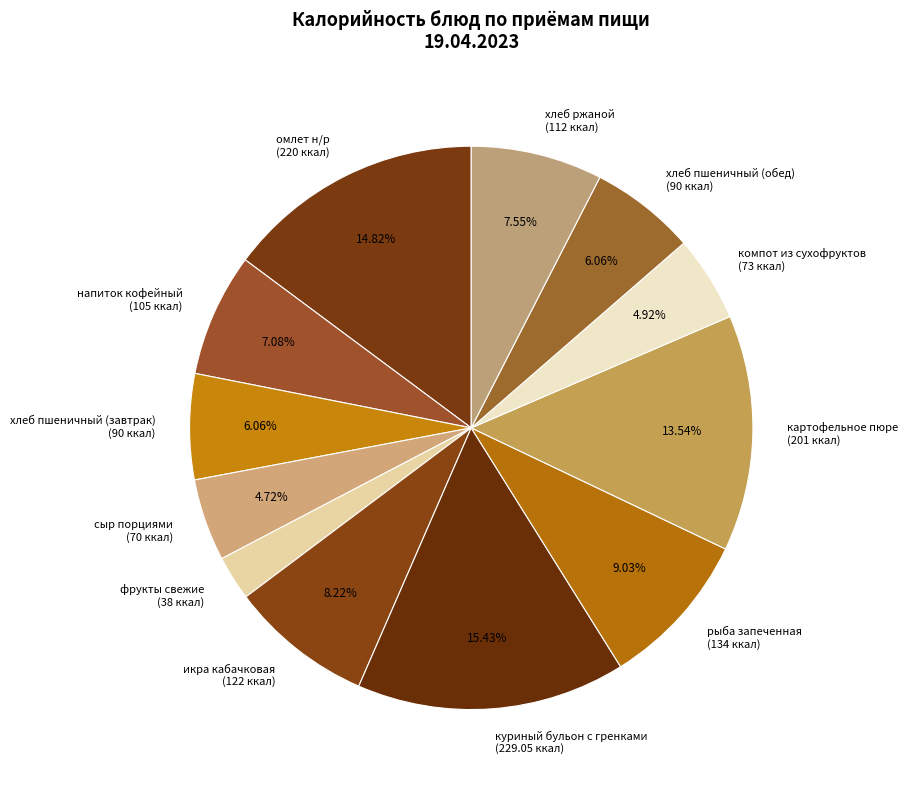

Is it true that рыба запеченная is 1% of the pie?

False